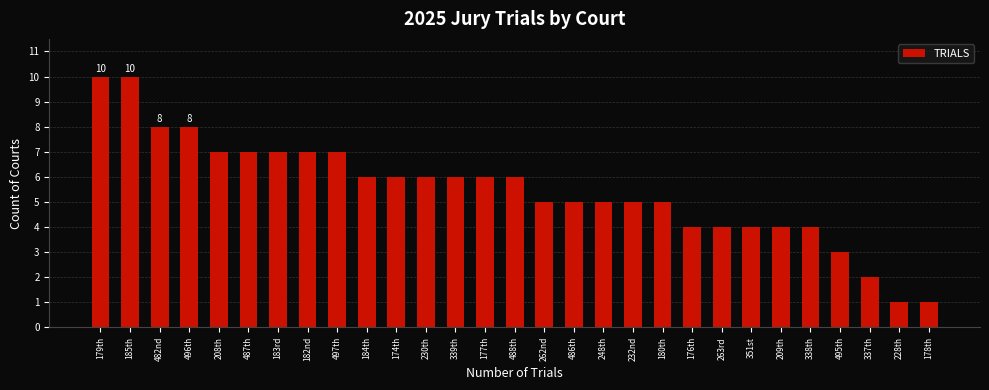

Reading left to right, extract all data points from this chart.

10	10	8	8	7	7	7	7	7	6	6	6	6	6	6	5	5	5	5	5	4	4	4	4	4	3	2	1	1